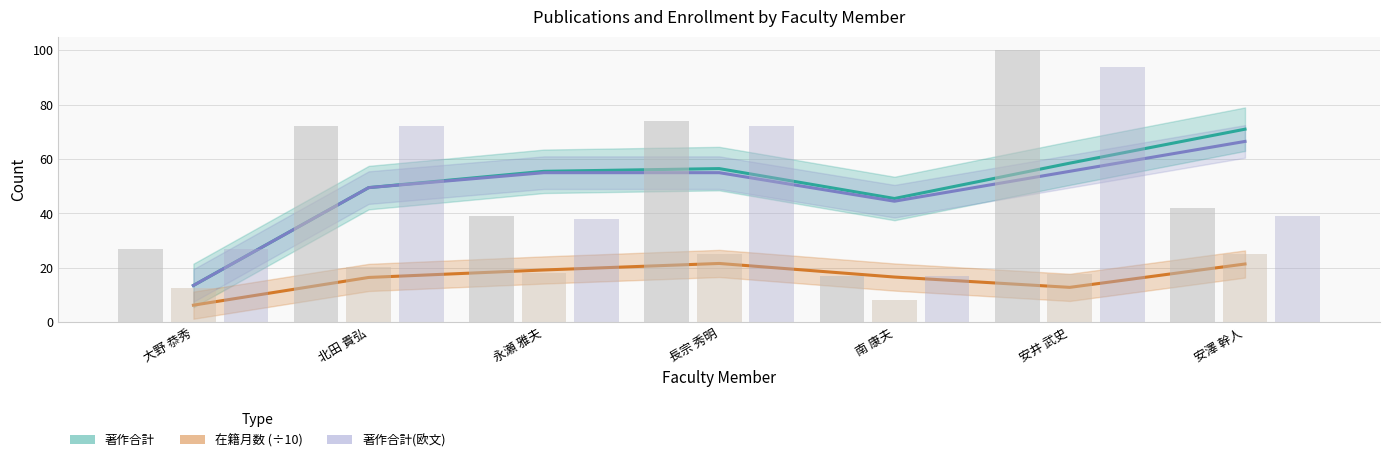

What is the total value across all series at 南 康夫?

42.0